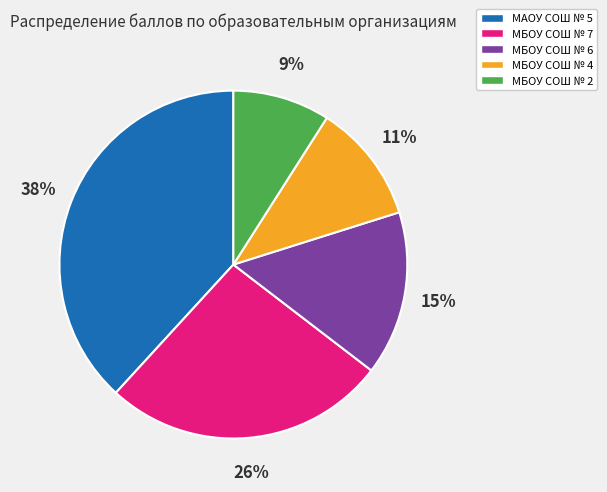

Approximately how many times larger is the value at МАОУ СОШ № 5 compared to МБОУ СОШ № 2?

4.2